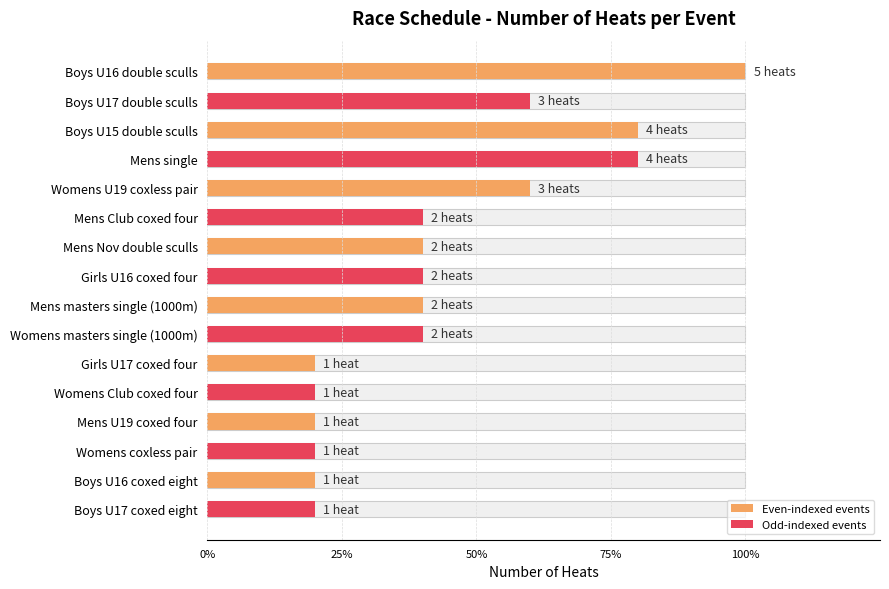

What is the maximum value shown in the chart?

100